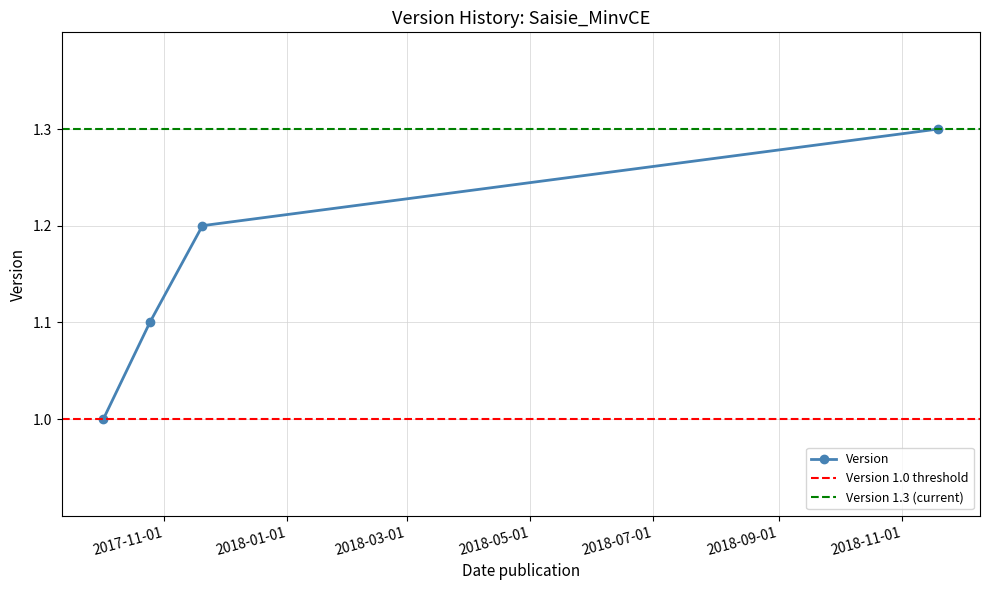

Is this an area chart (filled region under the line)?

No